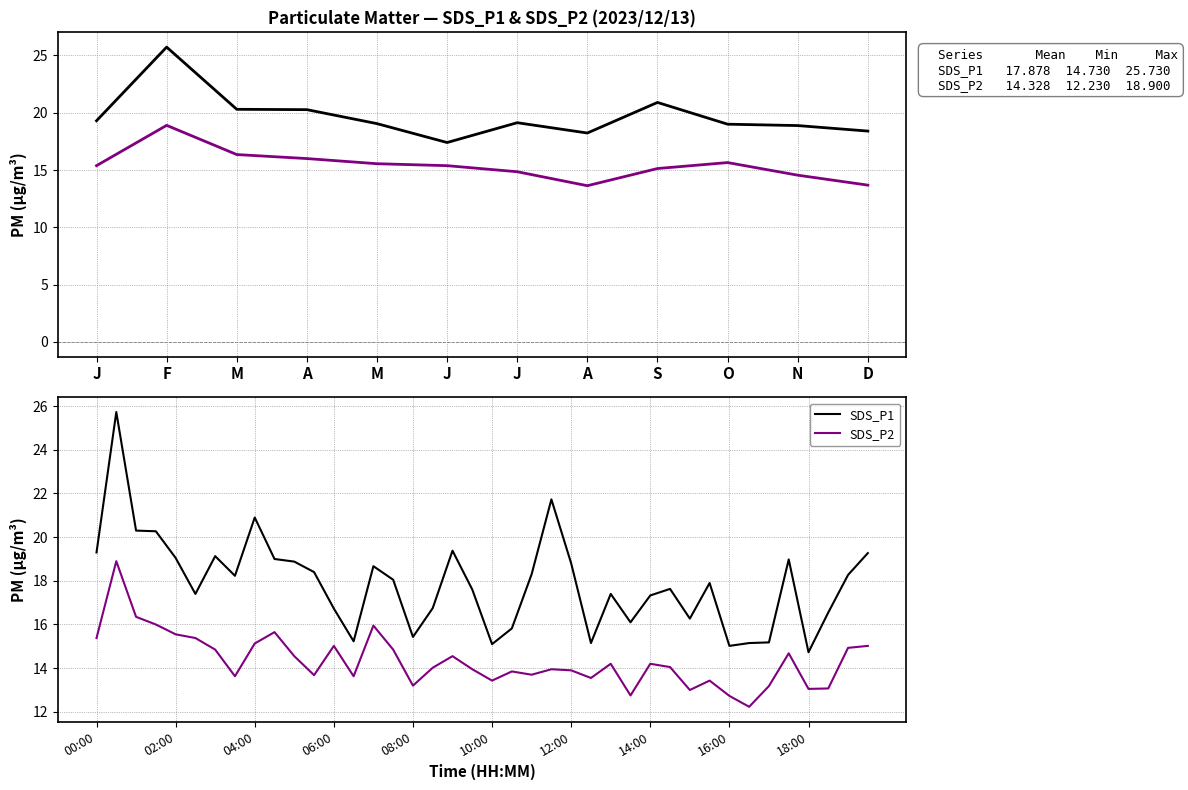

True or false: SDS_P1 has more than 0 interior local peaks.

True